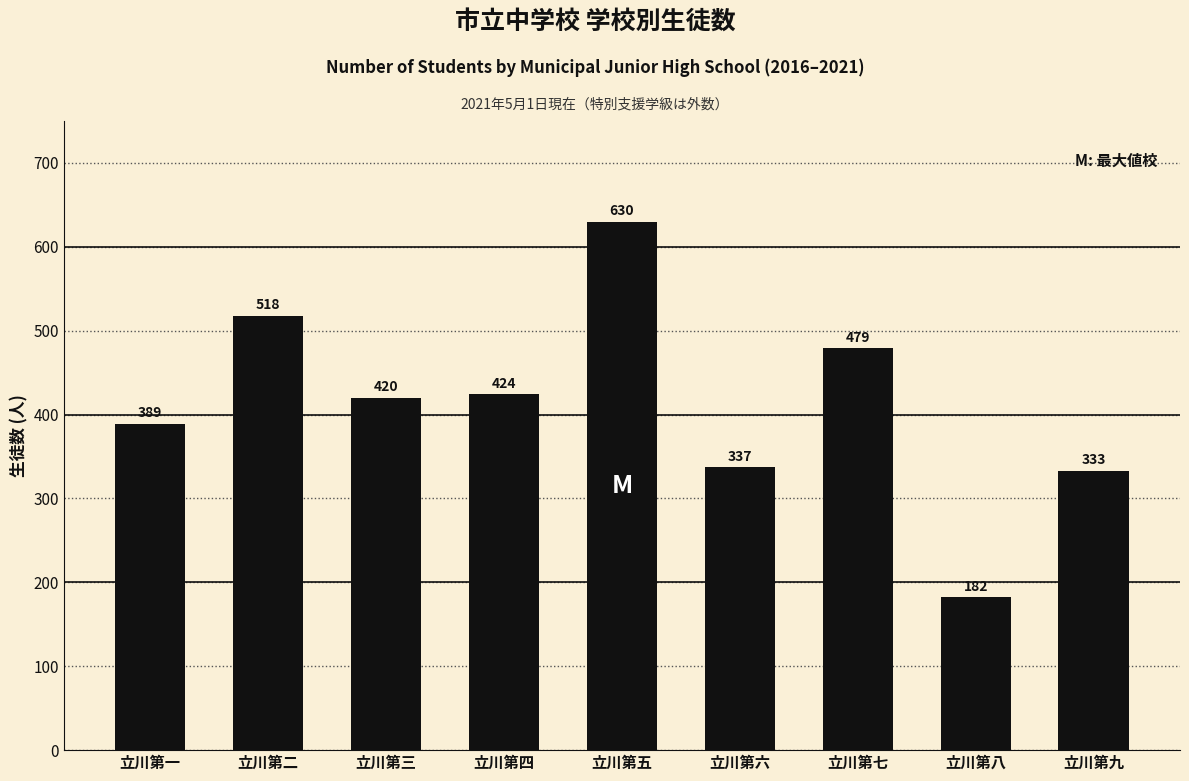

What is the sum of the values at 立川第一 and 立川第八?

571